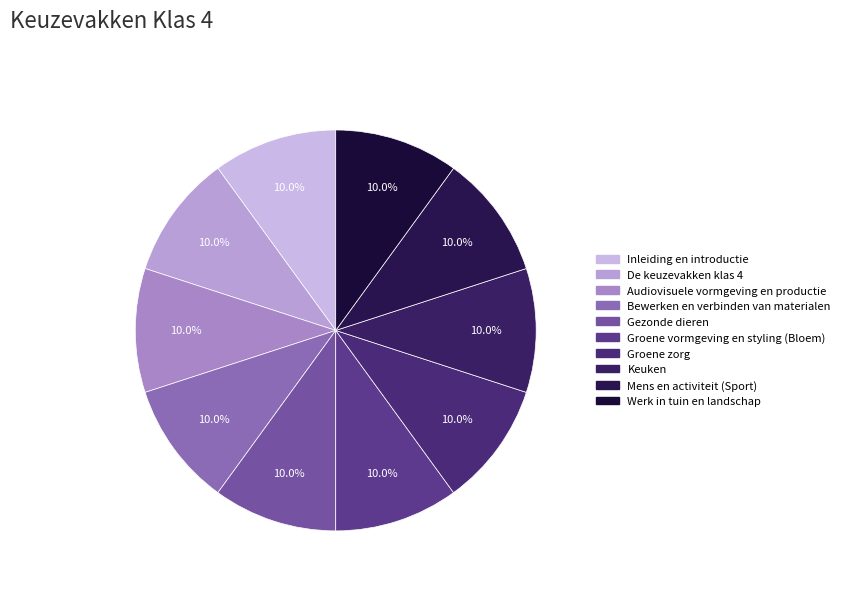

To the nearest percent, what portion does De keuzevakken klas 4 represent?

10%